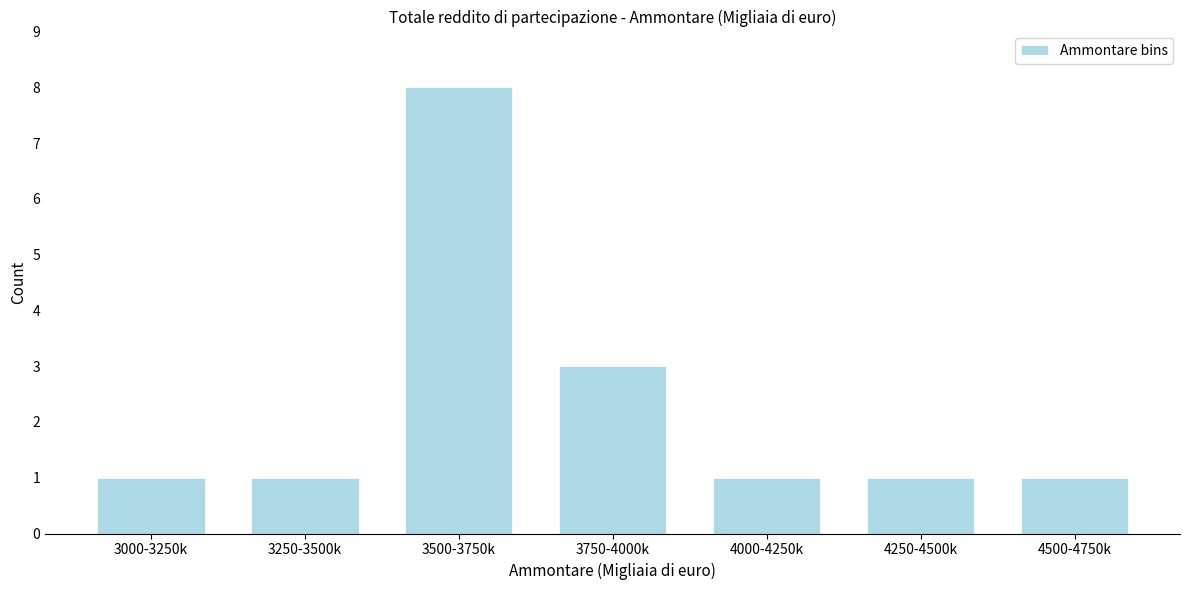

Reading left to right, transcribe all the data shown in this chart.

1	1	8	3	1	1	1